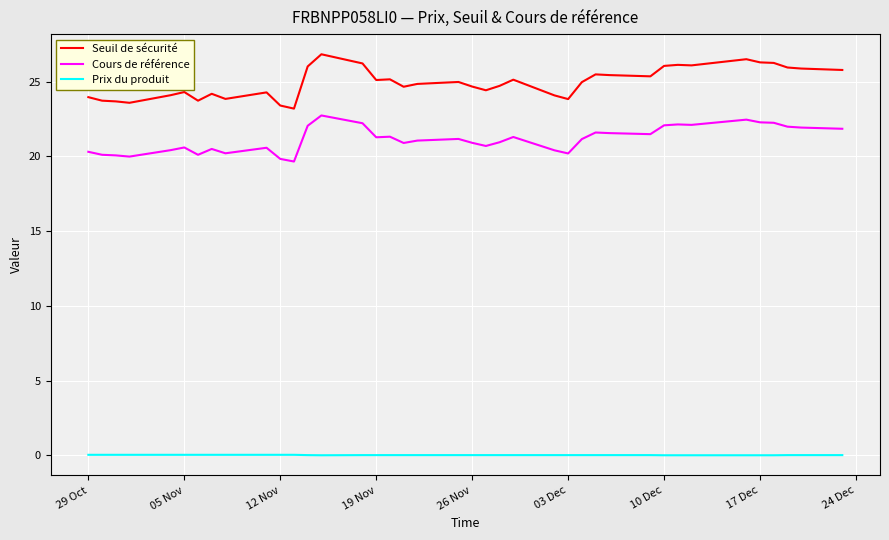

Which series has the widest spread of values?

Seuil de sécurité